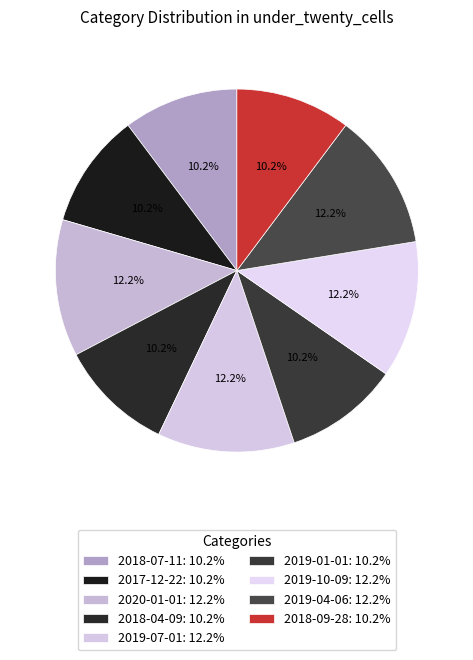

To the nearest percent, what percentage of the pie is 2018-04-09?

10%